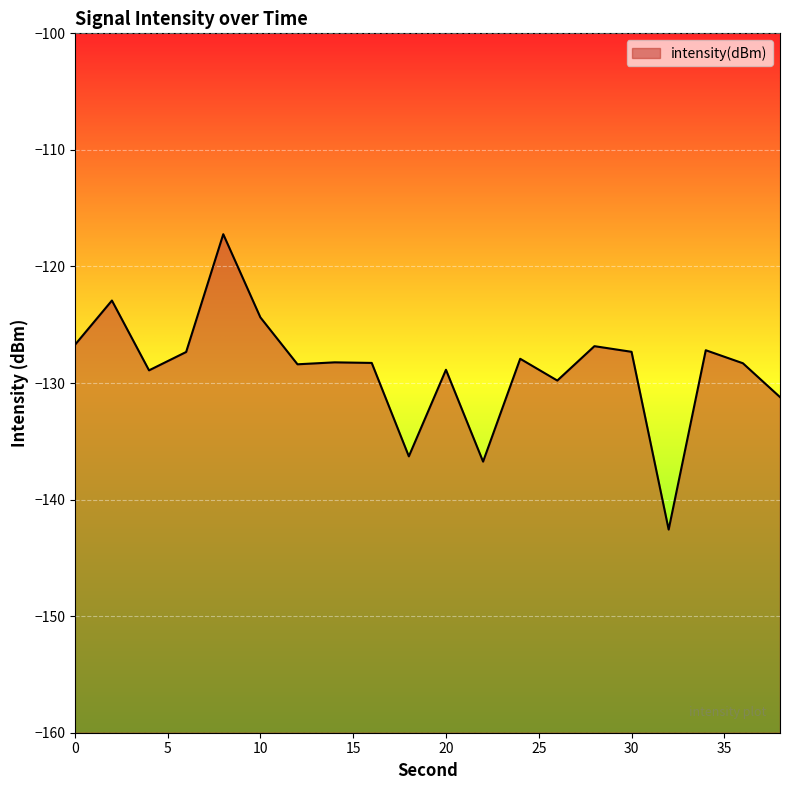

List the labels in order of value, smallest first.

32, 22, 18, 38, 26, 4, 20, 12, 36, 16, 14, 24, 6, 30, 34, 28, 0, 10, 2, 8